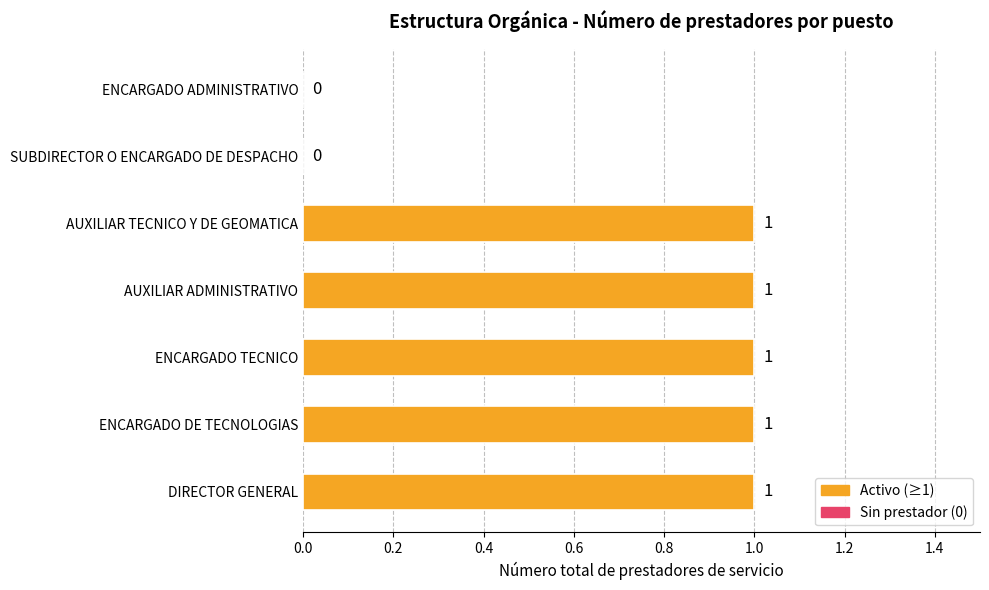

Reading bottom to top, what are all the values shown in this chart?

DIRECTOR GENERAL=1	ENCARGADO DE TECNOLOGIAS=1	ENCARGADO TECNICO=1	AUXILIAR ADMINISTRATIVO=1	AUXILIAR TECNICO Y DE GEOMATICA=1	SUBDIRECTOR O ENCARGADO DE DESPACHO=0	ENCARGADO ADMINISTRATIVO=0